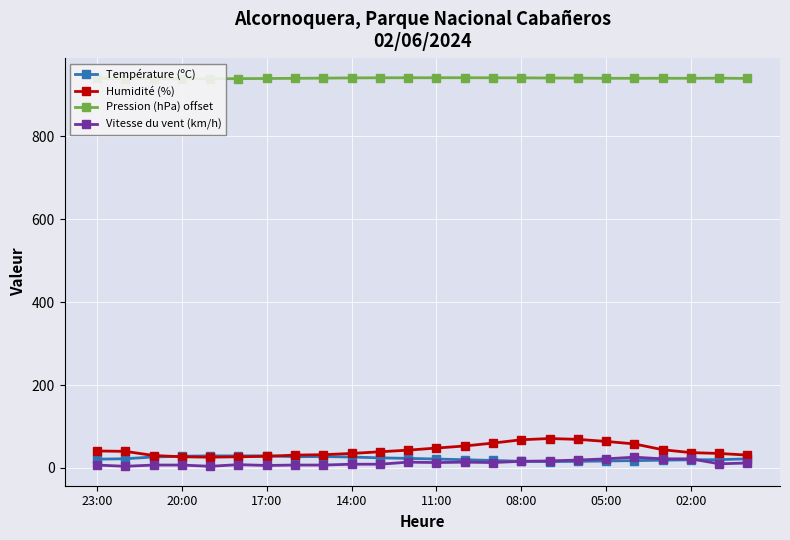

What is the lowest value of the Pression (hPa) offset series?

939.0